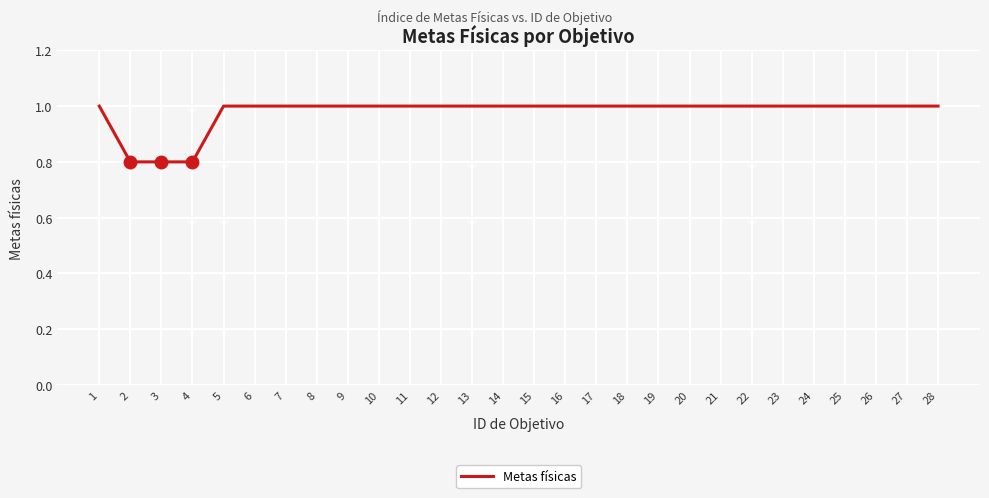

What is the minimum value shown in the chart?

0.8